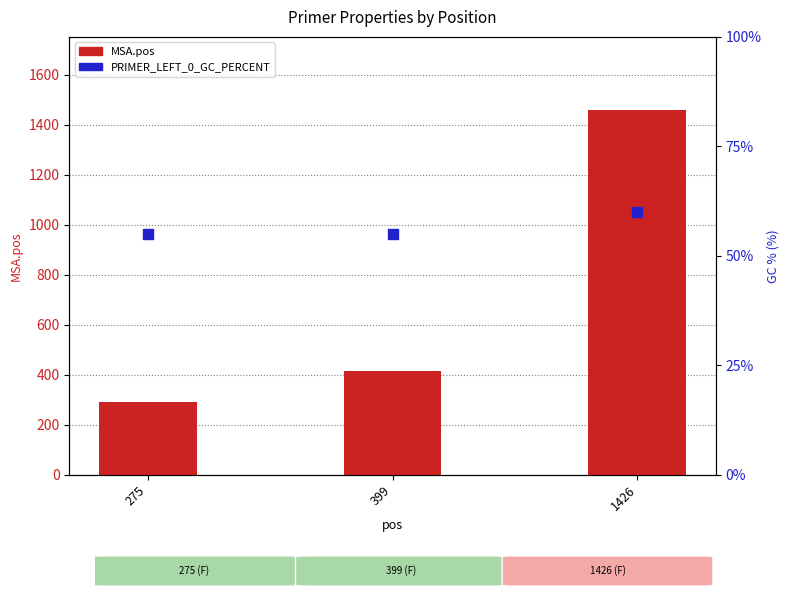

Which series has the largest Y range (max minus min)?

MSA.pos